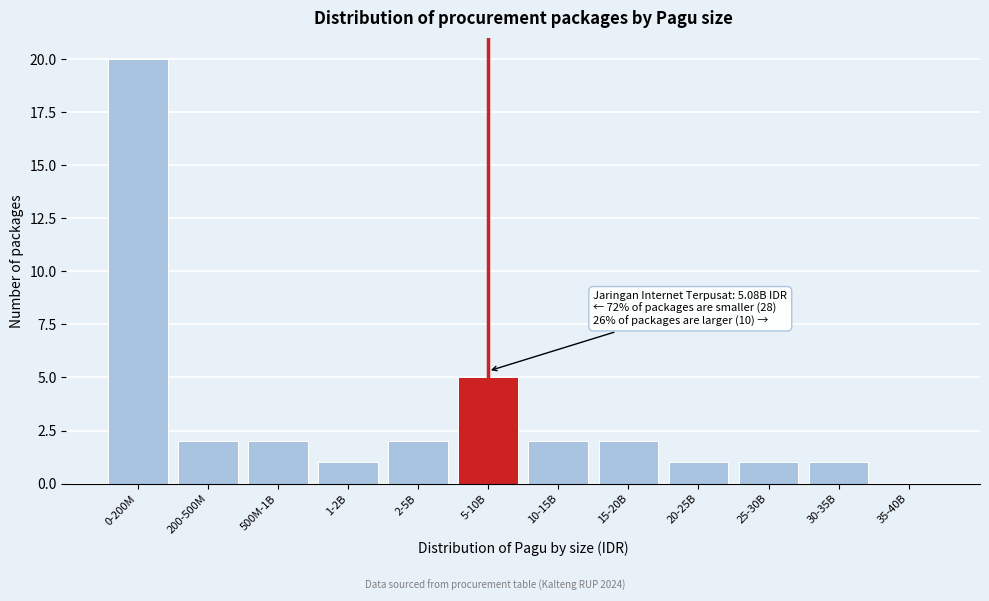

Reading right to left, list all the values displayed in this chart.

35-40B=0	30-35B=1	25-30B=1	20-25B=1	15-20B=2	10-15B=2	5-10B=5	2-5B=2	1-2B=1	500M-1B=2	200-500M=2	0-200M=20